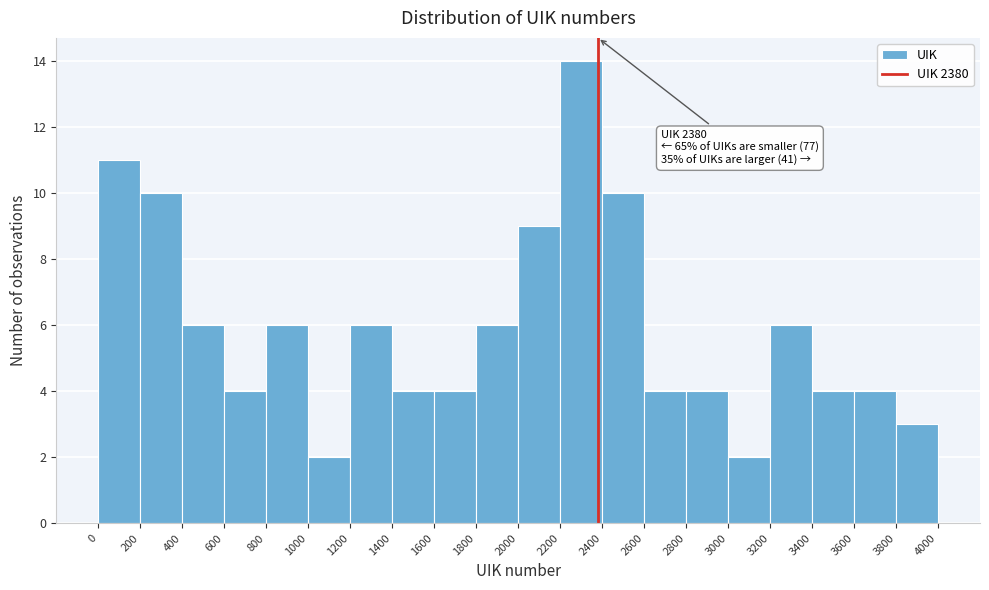

Which range on the x-axis has the tallest bar?

2200 to 2400